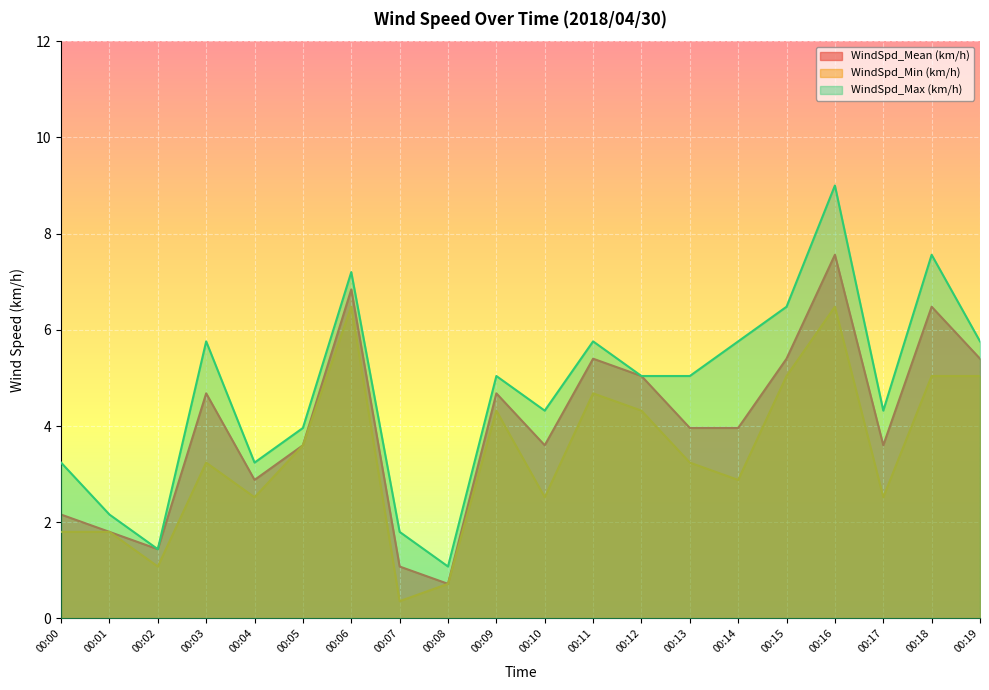

Between 00:19 and 00:06, which is larger?

00:06